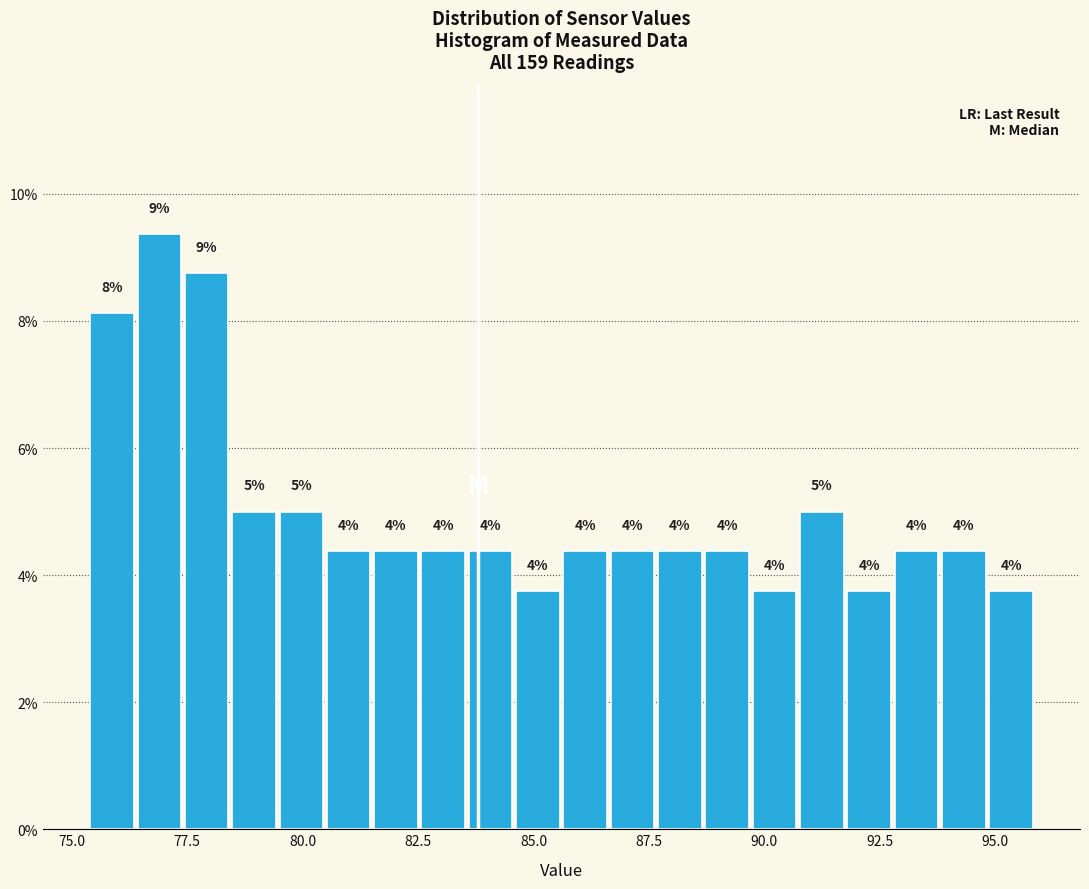

Around what value on the x-axis is the tallest bar? Give the approximate position of its centre, as read against the axis.

77.0